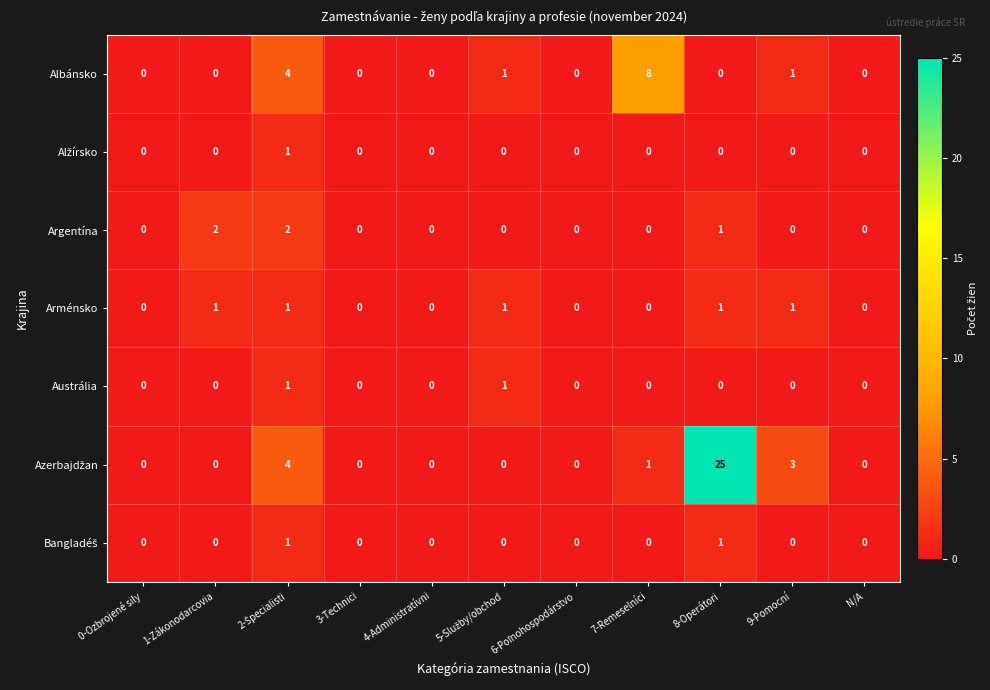

How many Arménsko values are between 0 and 1?

11